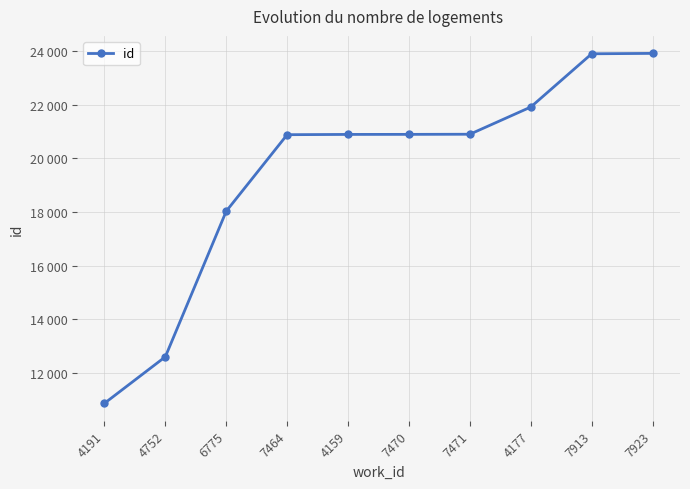

Does the chart have visible grid lines?

Yes